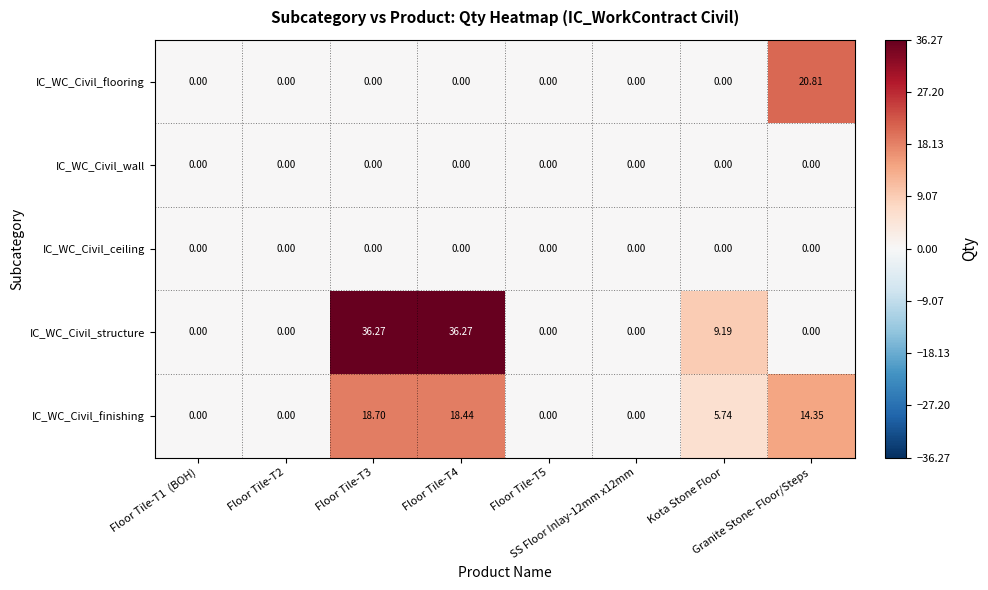

How many distinct data groups are displayed?

5